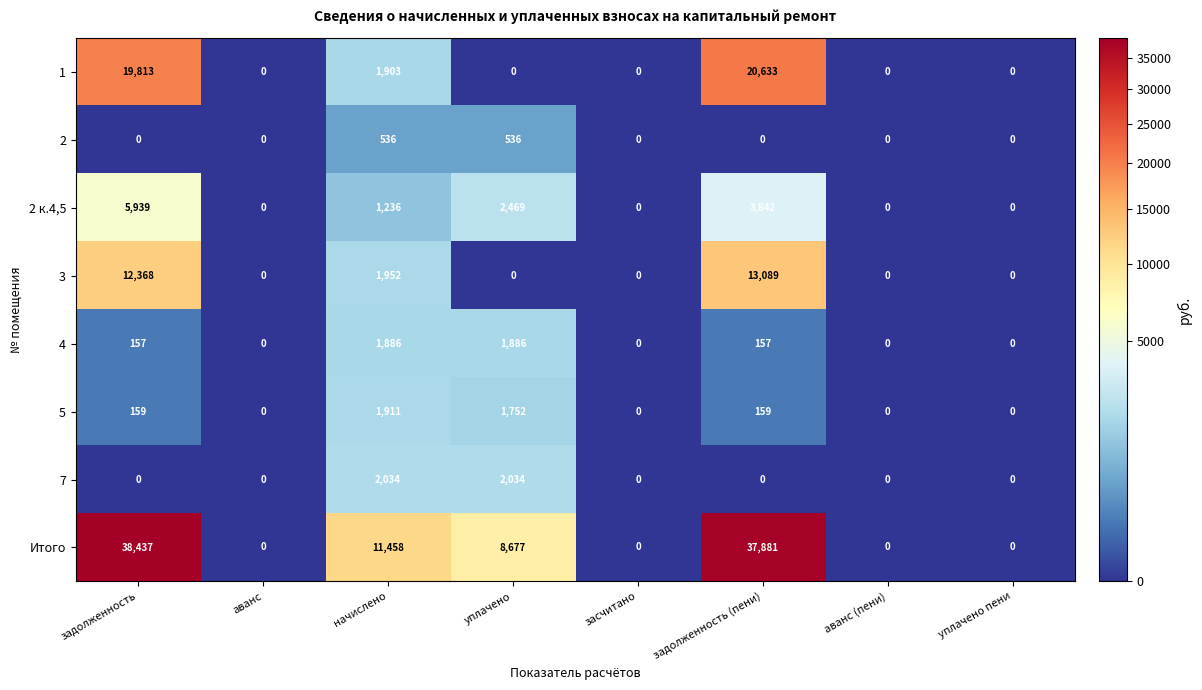

What is the sum of all 4 values?

4086